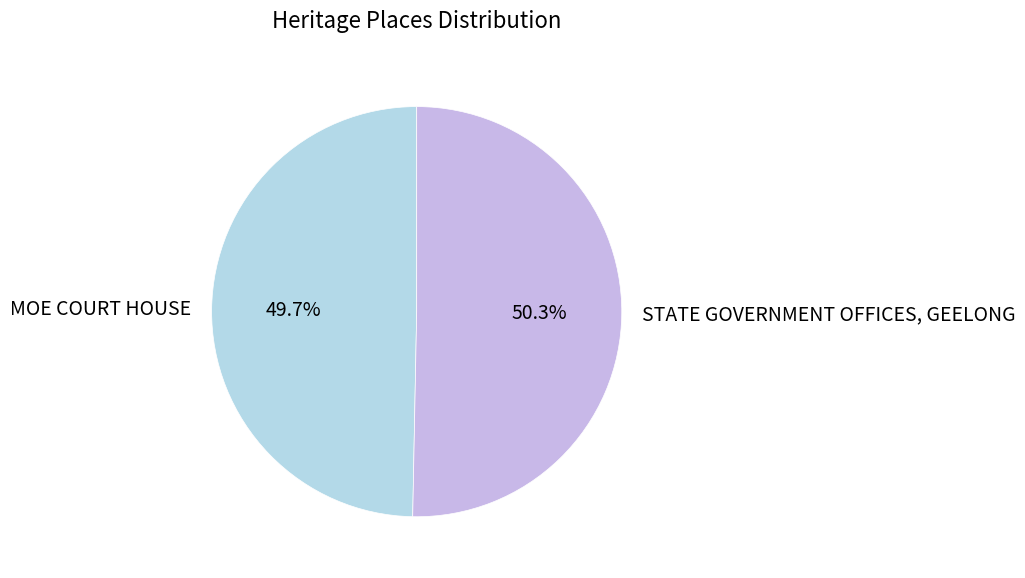

True or false: MOE COURT HOUSE accounts for 50% of the total.

True